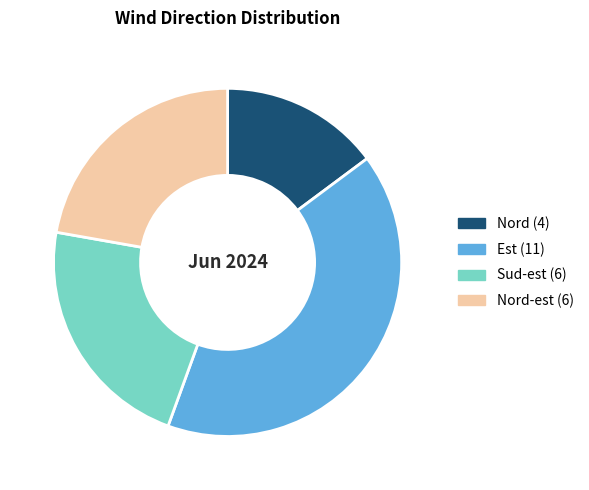

Is there any slice that represents more than half of the pie?

No